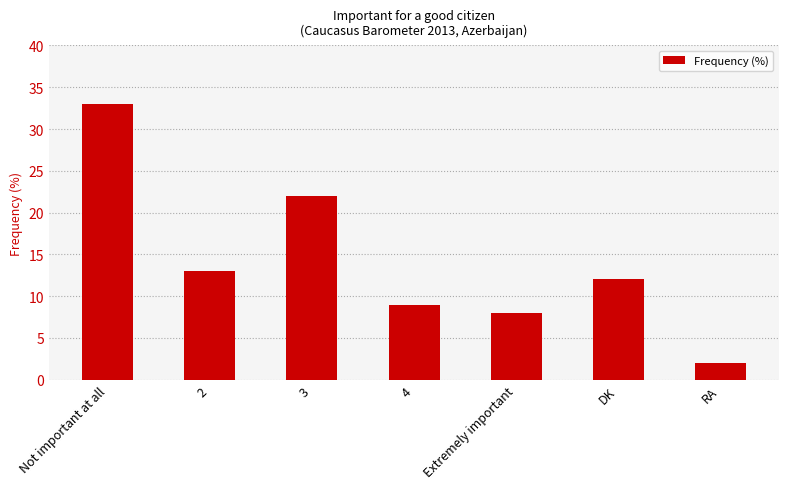

How many values are below 12?

3